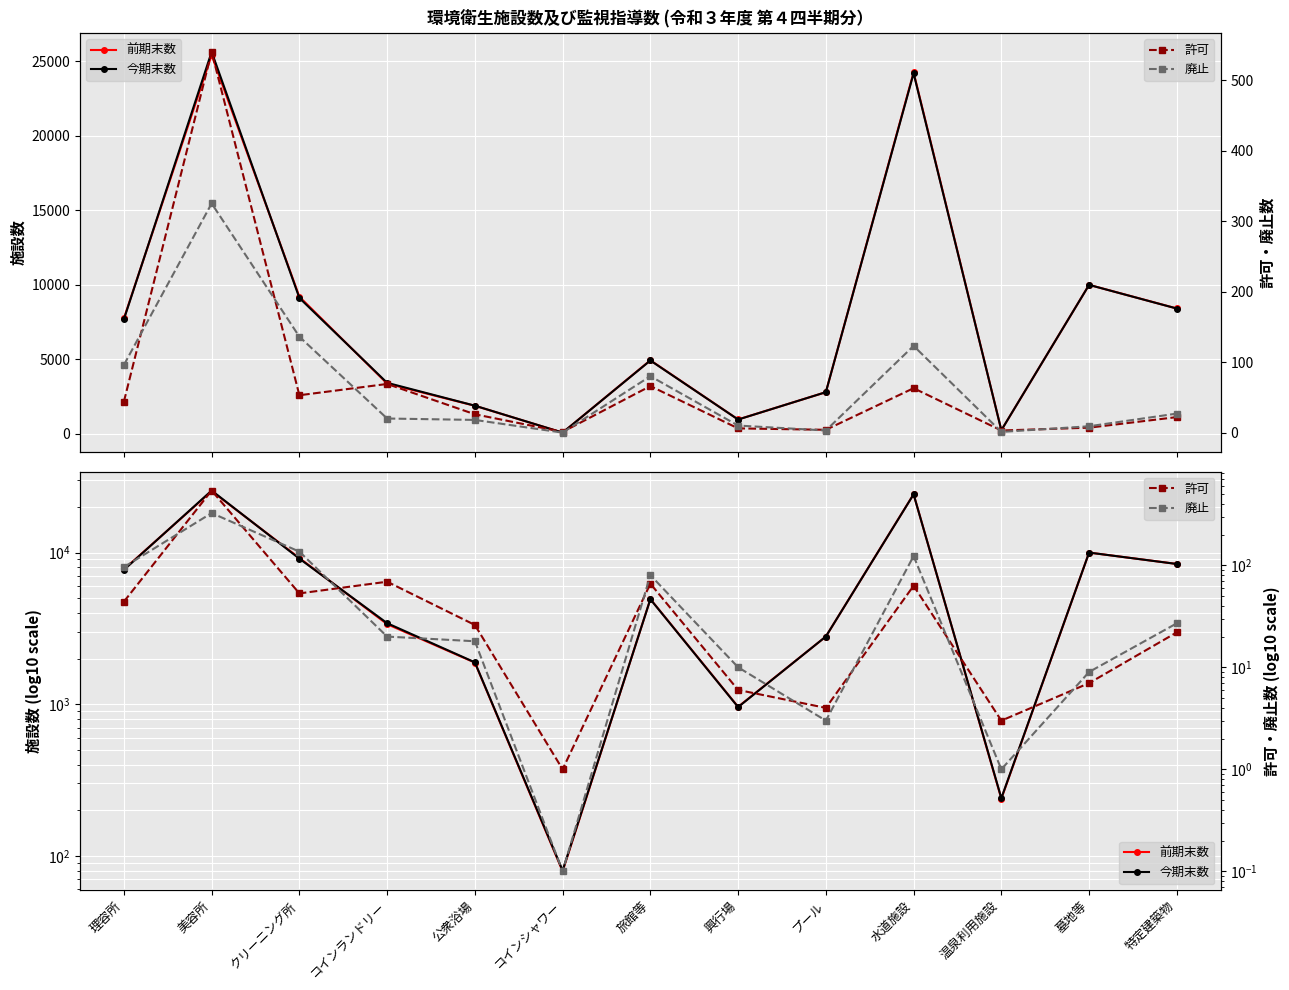

Reading left to right, transcribe all the data shown in this chart.

前期末数: 理容所=7741.0	美容所=25423.0	クリーニング所=9199.0	コインランドリー=3372.0	公衆浴場=1880.0	コインシャワー=79.0	旅館等=4934.0	興行場=961.0	プール=2793.0	水道施設=24258.0	温泉利用施設=238.0	墓地等=9997.0	特定建築物=8411.0
今期末数: 理容所=7689.0	美容所=25638.0	クリーニング所=9116.0	コインランドリー=3421.0	公衆浴場=1888.0	コインシャワー=80.0	旅館等=4920.0	興行場=957.0	プール=2794.0	水道施設=24198.0	温泉利用施設=240.0	墓地等=9995.0	特定建築物=8406.0
許可: 理容所=44.0	美容所=540.0	クリーニング所=53.0	コインランドリー=69.0	公衆浴場=26.0	コインシャワー=1.0	旅館等=66.0	興行場=6.0	プール=4.0	水道施設=63.0	温泉利用施設=3.0	墓地等=7.0	特定建築物=22.0
廃止: 理容所=96.0	美容所=325.0	クリーニング所=136.0	コインランドリー=20.0	公衆浴場=18.0	コインシャワー=0.1	旅館等=80.0	興行場=10.0	プール=3.0	水道施設=123.0	温泉利用施設=1.0	墓地等=9.0	特定建築物=27.0